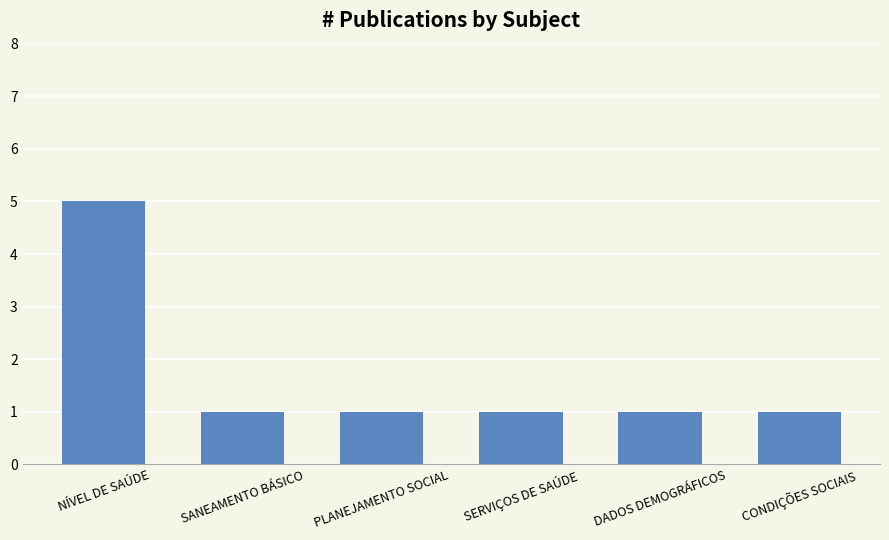

What is the difference between the maximum and minimum values?

4